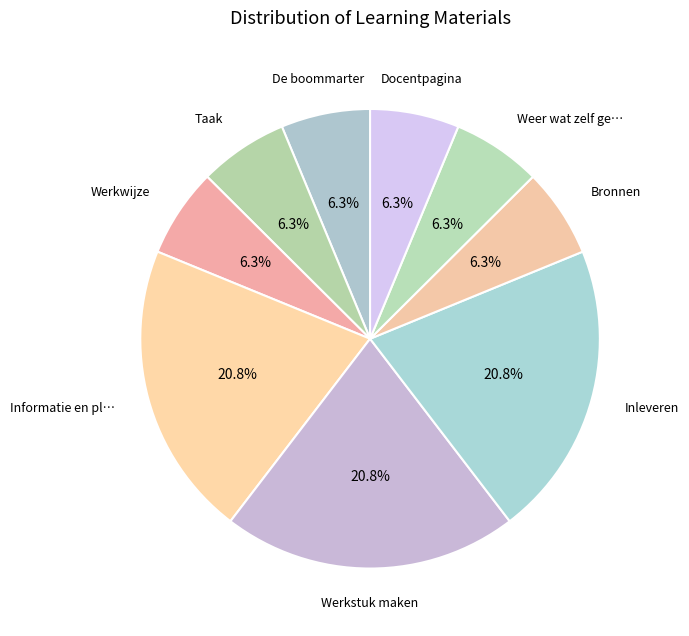

To the nearest percent, what is the average slice percentage?

11%